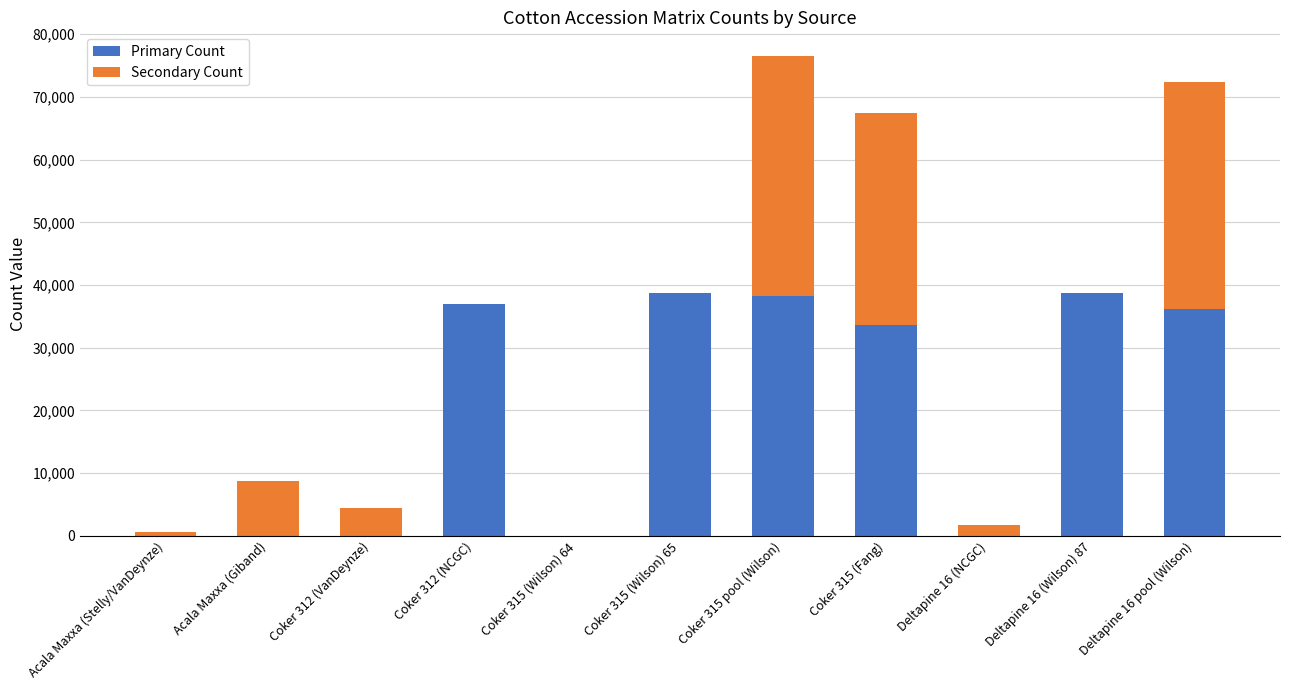

What is the highest value of the Primary Count series?

38746